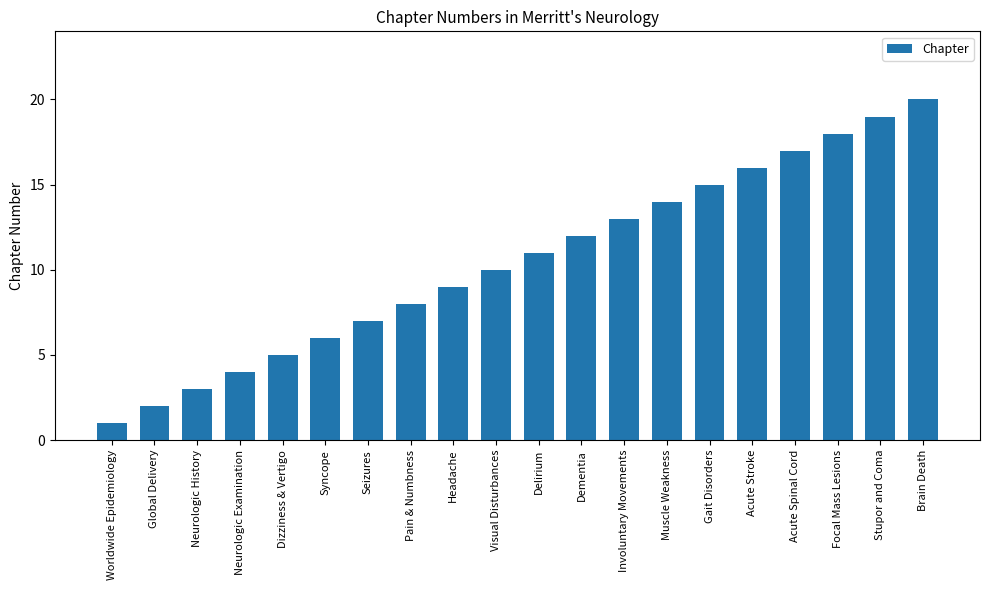

How many categories are shown in the chart?

20